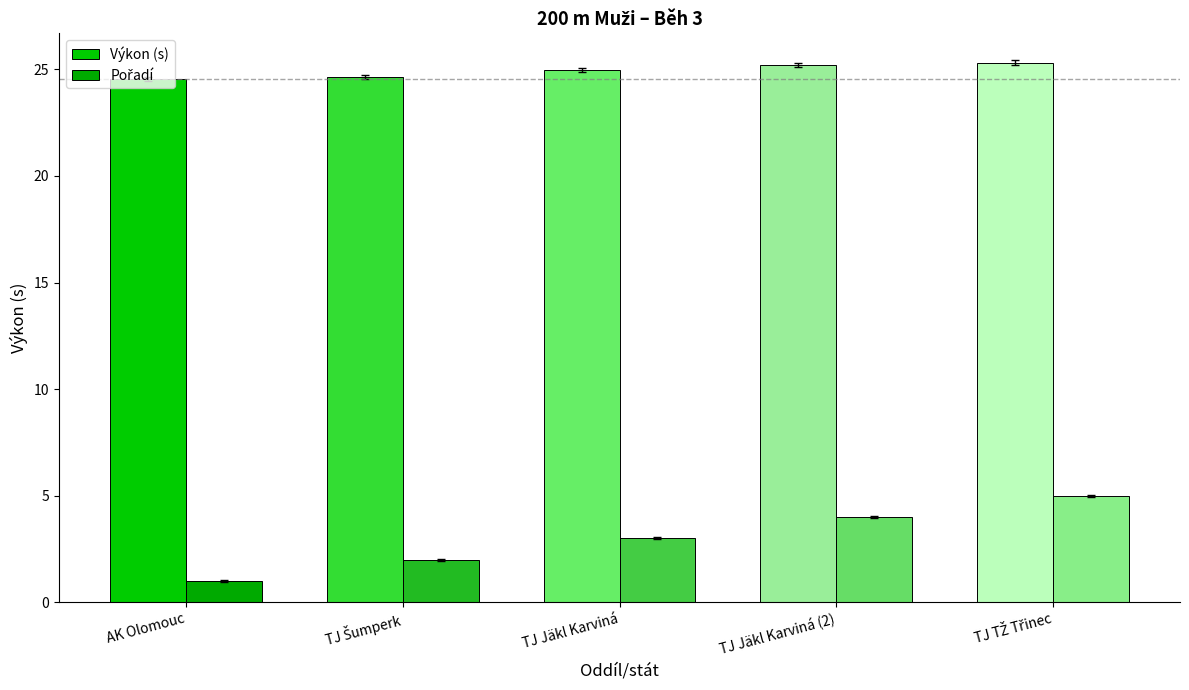

How many data points does each series have?

5